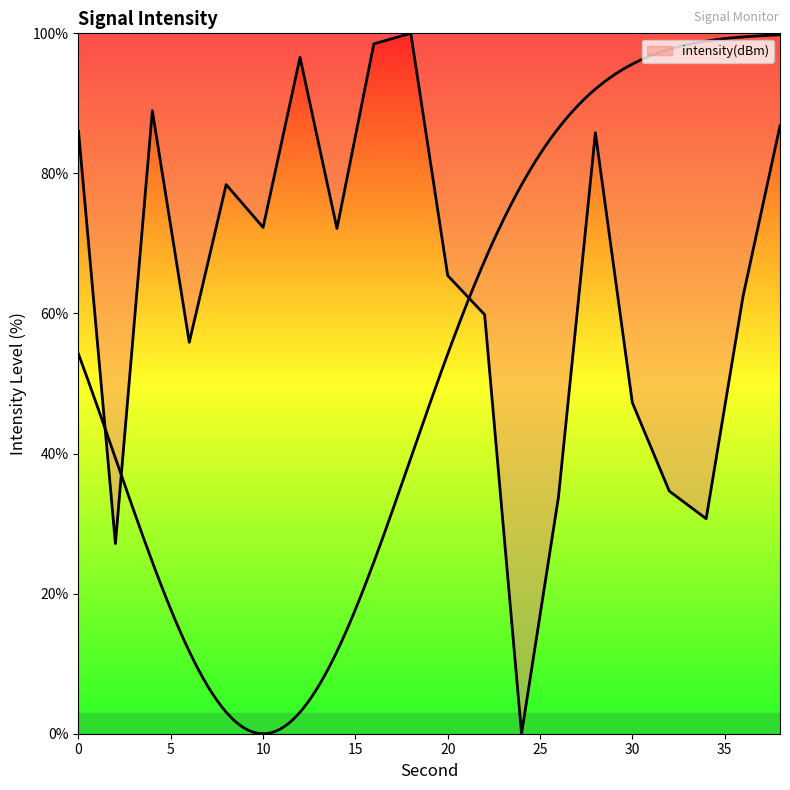

How many values are below 72?

10